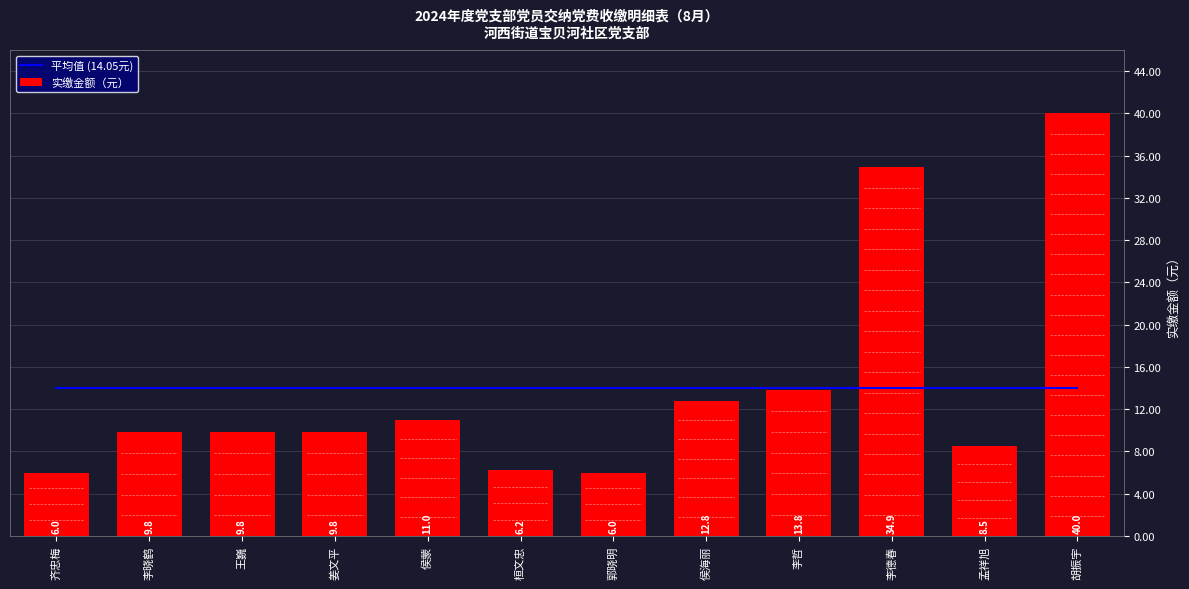

What is the maximum value for 实缴金额（元）?

40.0